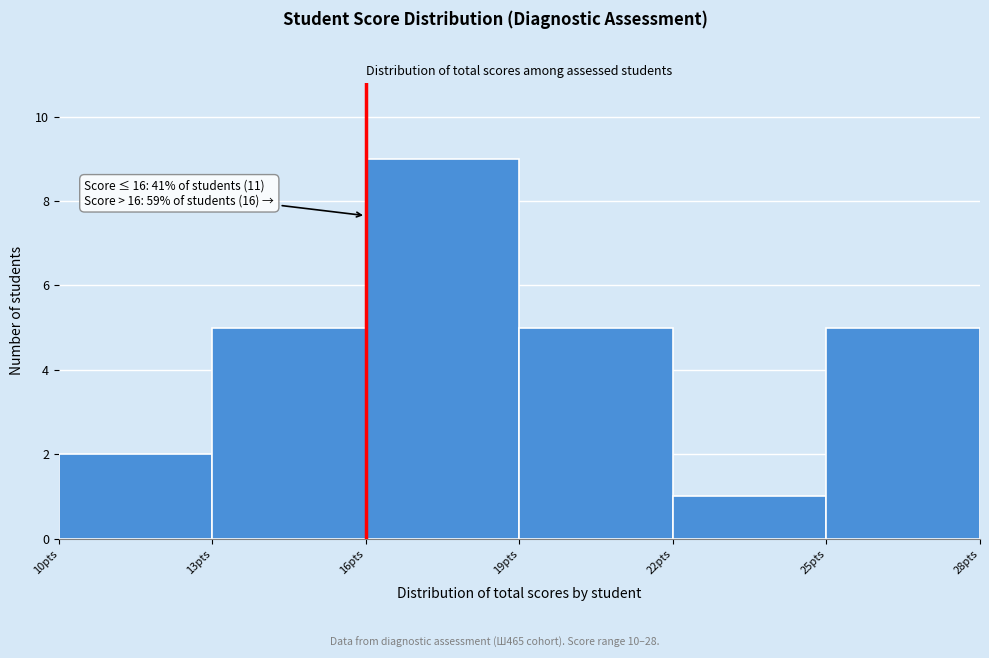

Over which range of the x-axis is the bar tallest?

16 to 19